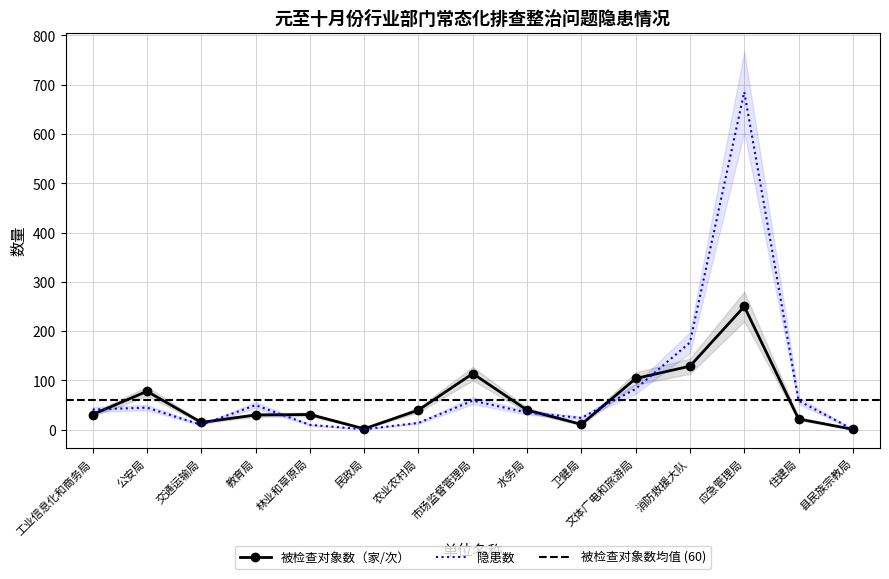

Which category has the lowest value in the 隐患数 series?

民政局